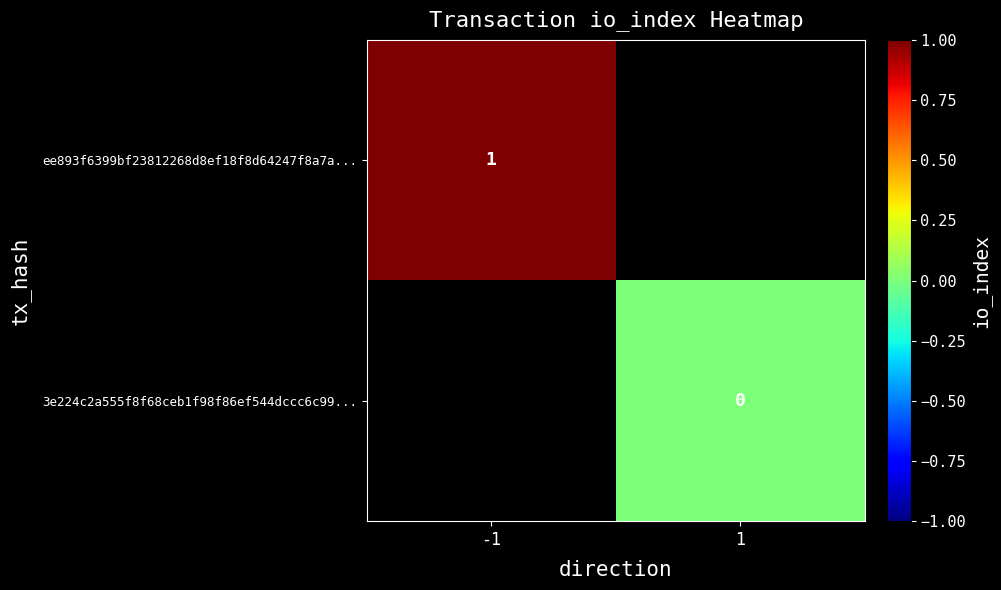

True or false: ee893f6399bf23812268d8ef18f8d64247f8a7a... has a value of 2 at -1.

False